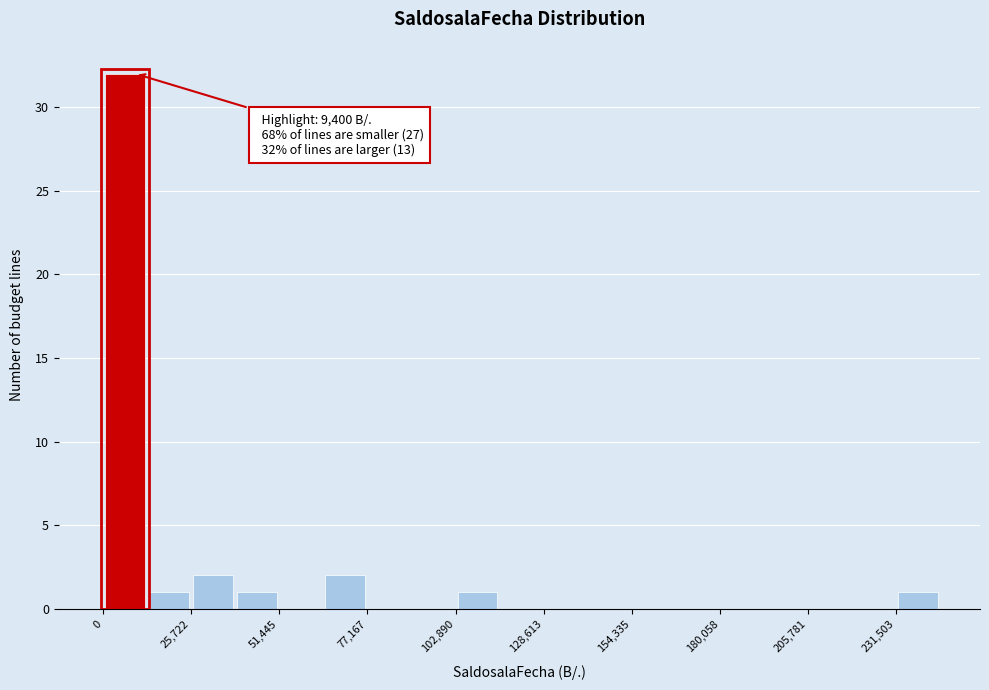

Around what value on the x-axis is the tallest bar? Give the approximate position of its centre, as read against the axis.

5000